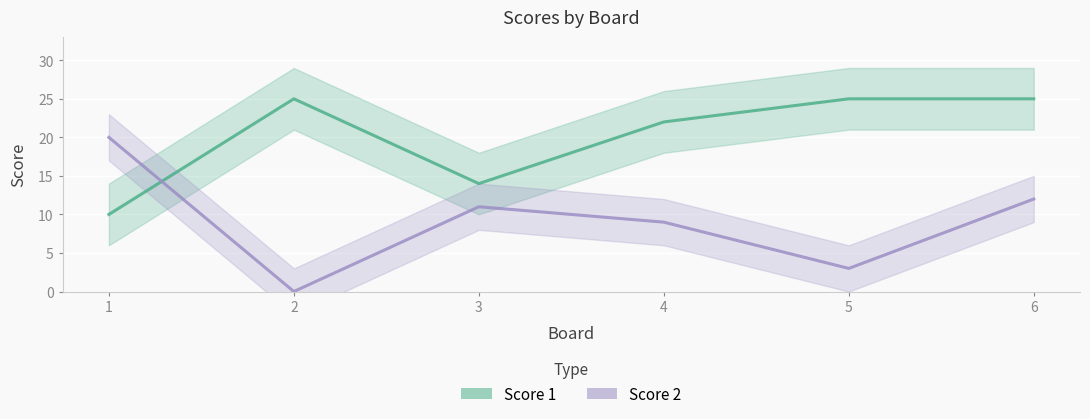

How many lines are shown in the chart?

2